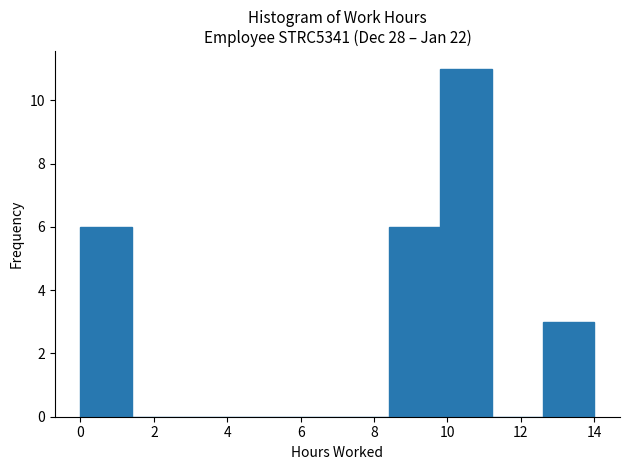

Which range on the x-axis has the tallest bar?

9.8 to 11.2